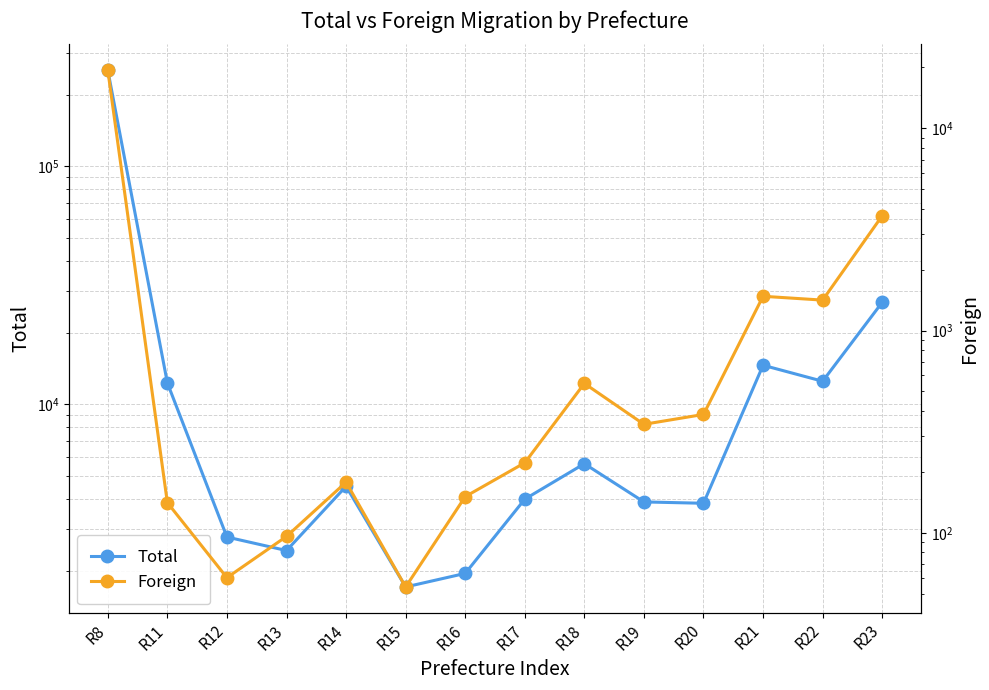

What is the value of the Foreign point at the 11th from the left?

385